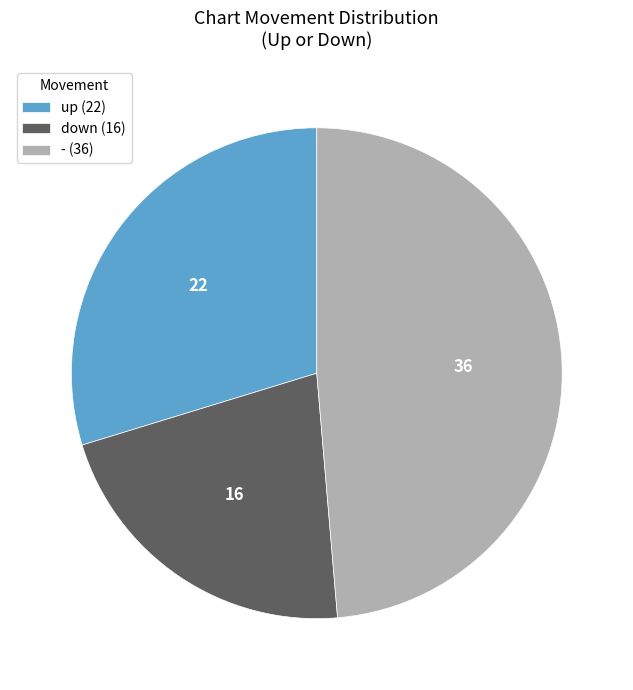

Combined, do - (36) and up (22) account for over 50%?

Yes